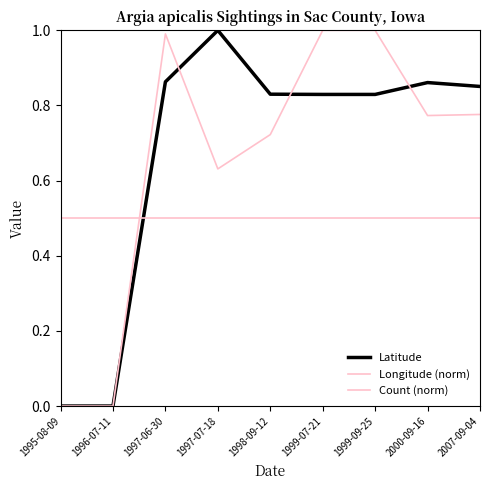

How many lines are shown in the chart?

3